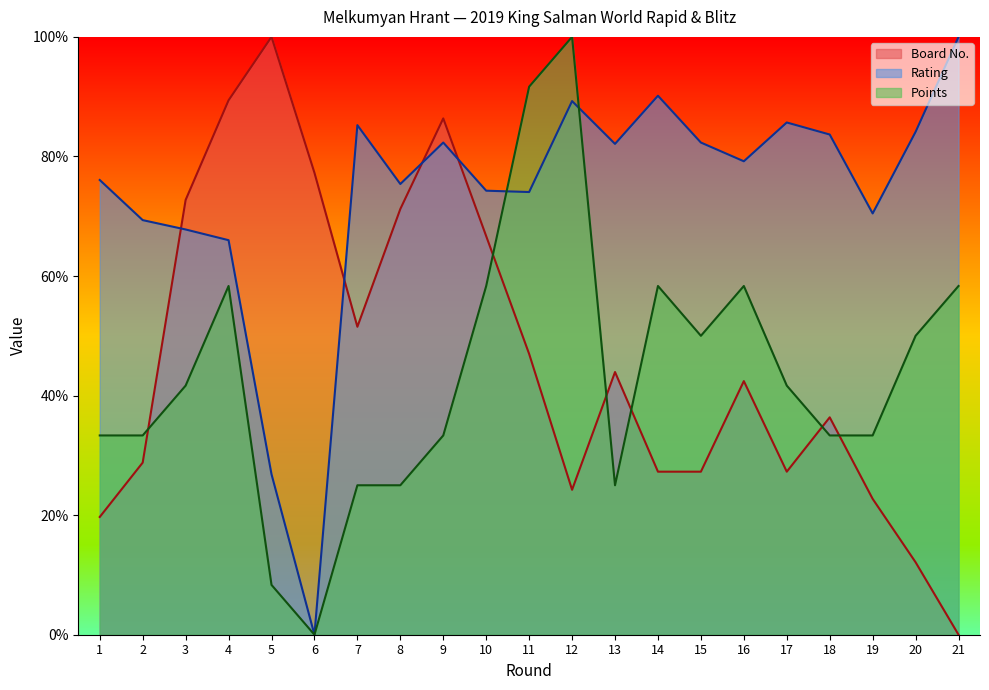

What is the sum of all Points values?

916.7